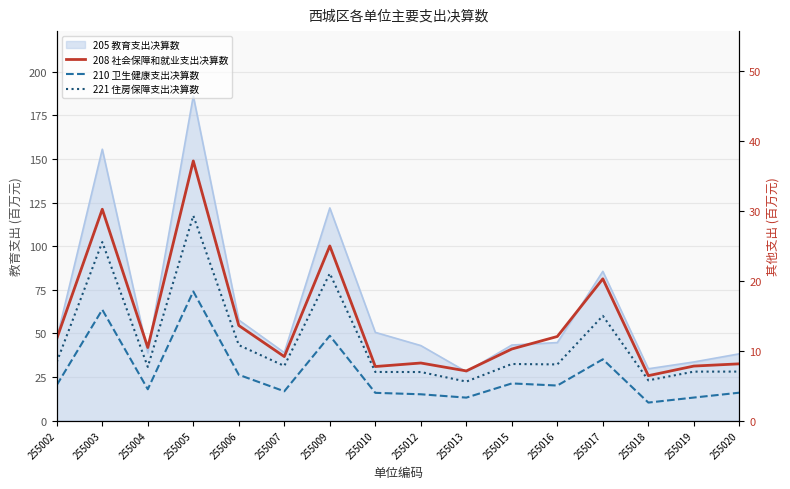

List the labels in order of 210 卫生健康支出决算数 value, smallest first.

255018, 255013, 255019, 255012, 255010, 255020, 255007, 255004, 255016, 255002, 255015, 255006, 255017, 255009, 255003, 255005